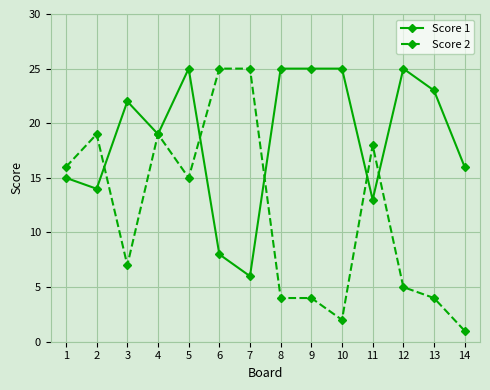

The value of Score 1 at 5 is 43. True or false?

False